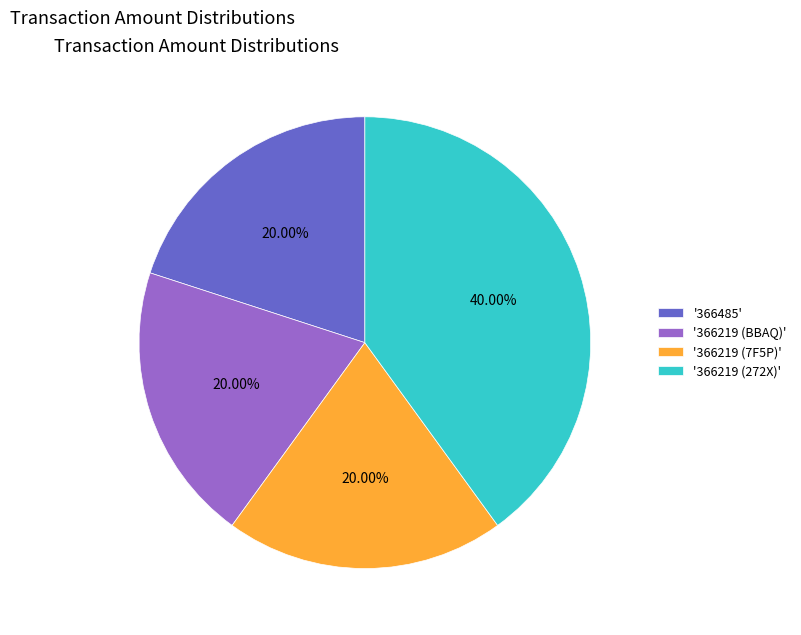

How many slices are in this pie chart?

4